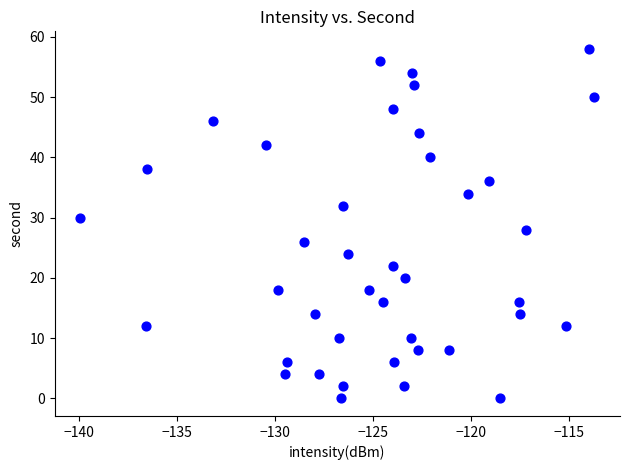

What is the range of Y values (max minus min)?

58